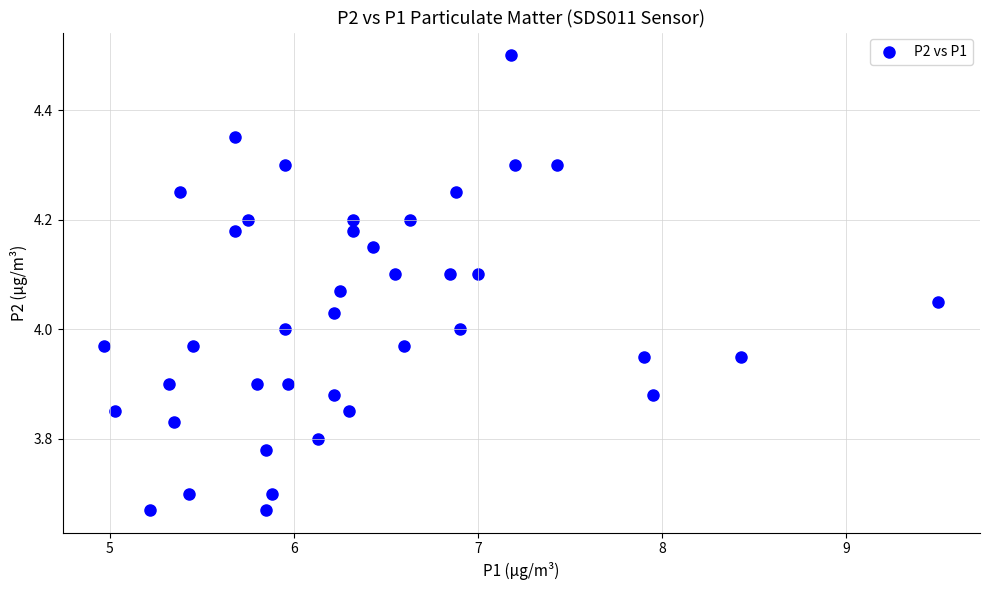

What is the range of X values (max minus min)?

4.5